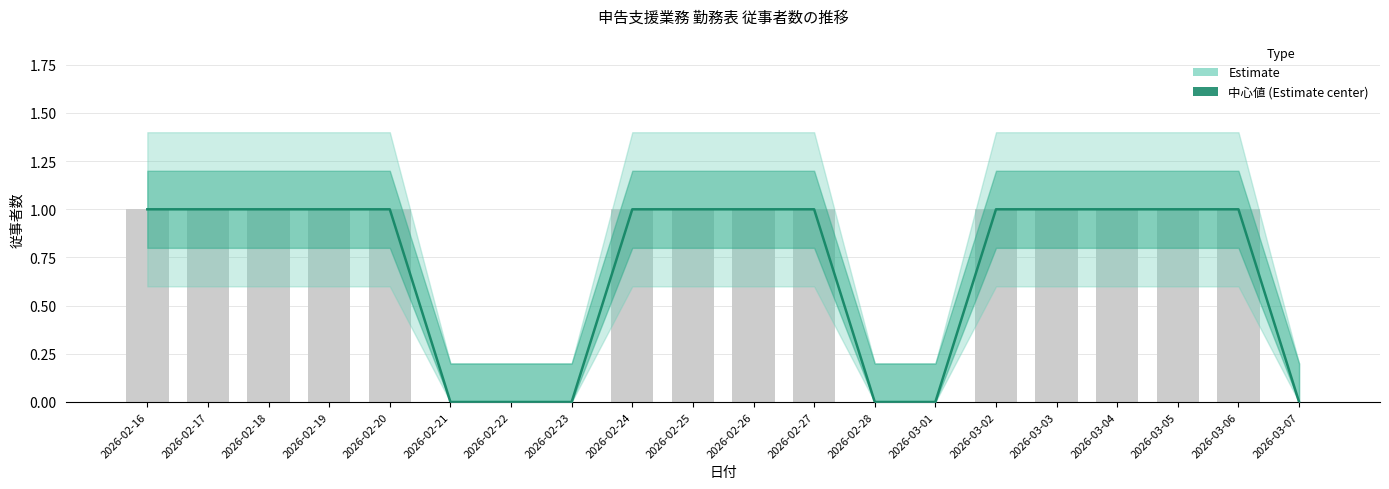

Rank the categories by value from lowest to highest.

2026-02-21, 2026-02-22, 2026-02-23, 2026-02-28, 2026-03-01, 2026-03-07, 2026-02-16, 2026-02-17, 2026-02-18, 2026-02-19, 2026-02-20, 2026-02-24, 2026-02-25, 2026-02-26, 2026-02-27, 2026-03-02, 2026-03-03, 2026-03-04, 2026-03-05, 2026-03-06